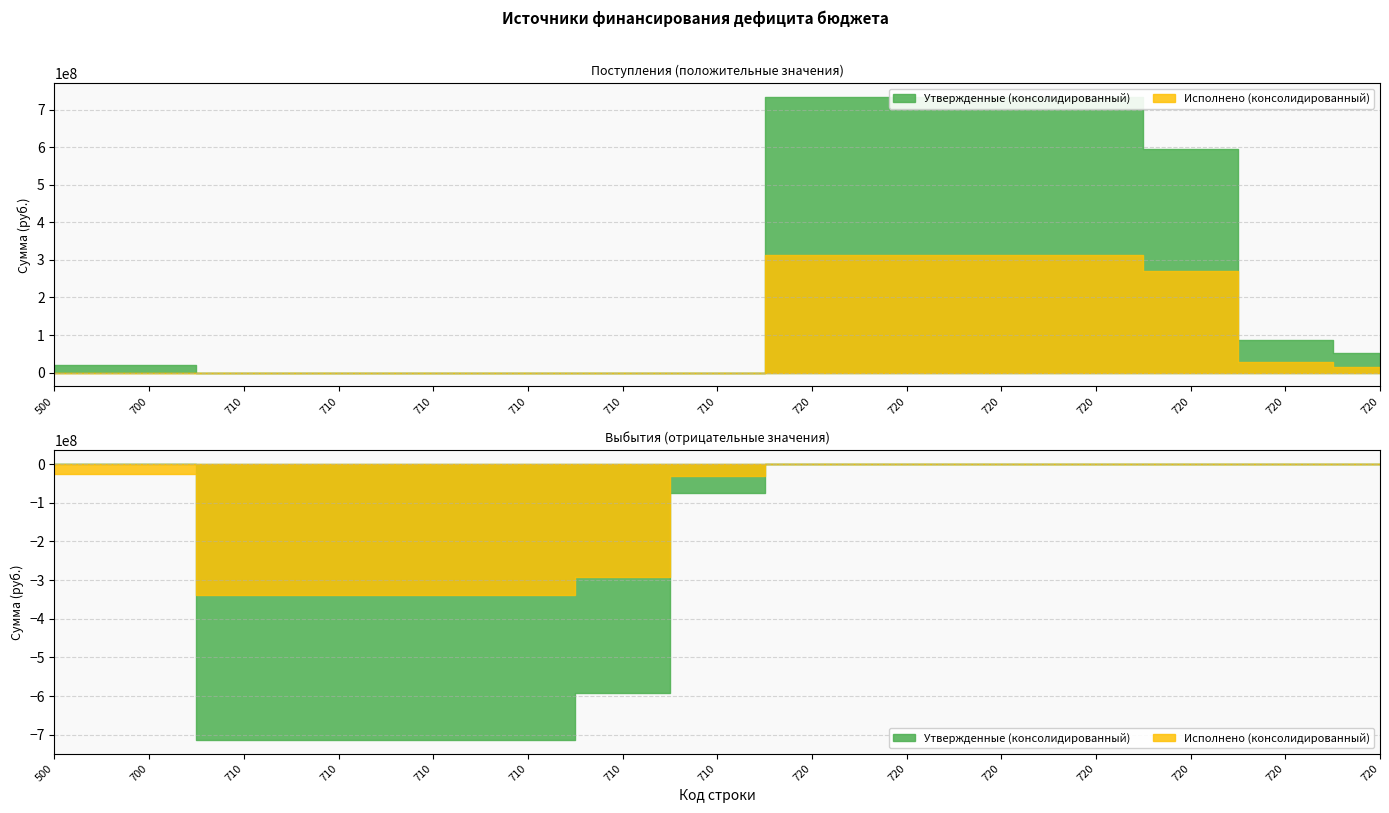

What is the value of the Исполнено (консолидированный) point at the 8th from the left?

-339412269.6